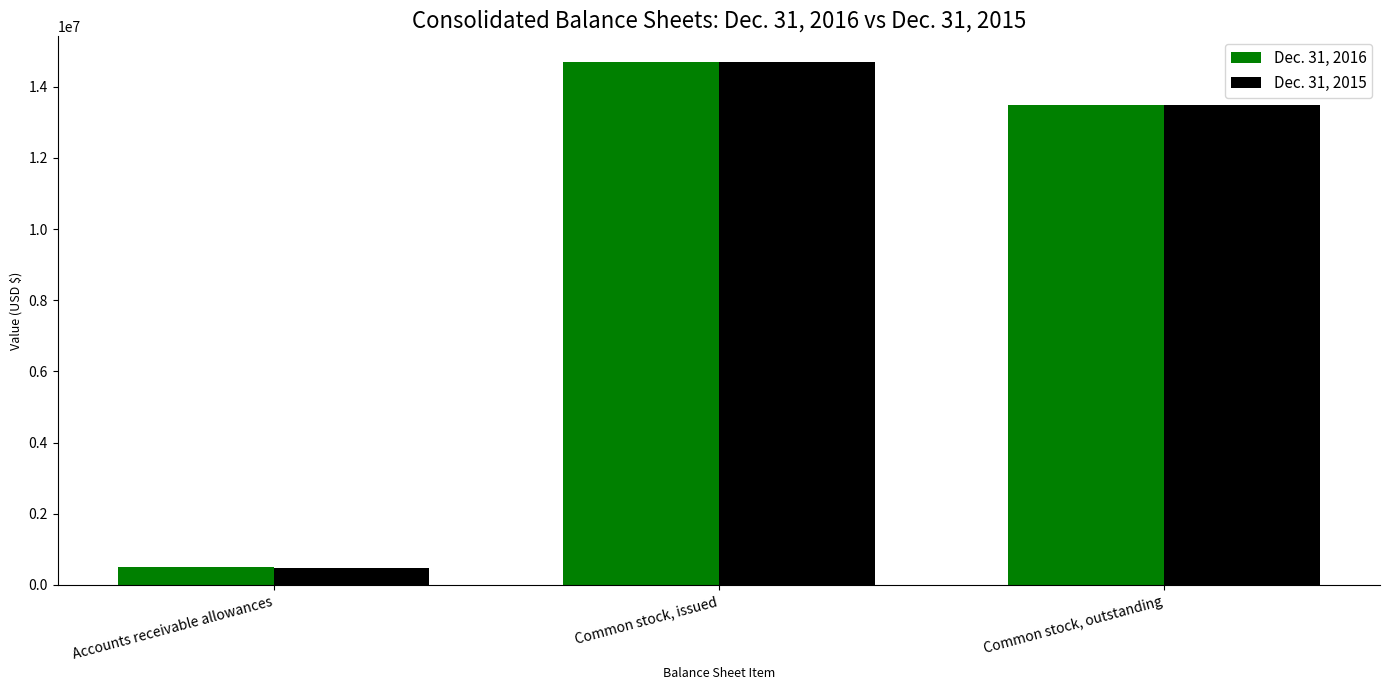

Rank the series at Accounts receivable allowances from highest to lowest value.

Dec. 31, 2016, Dec. 31, 2015